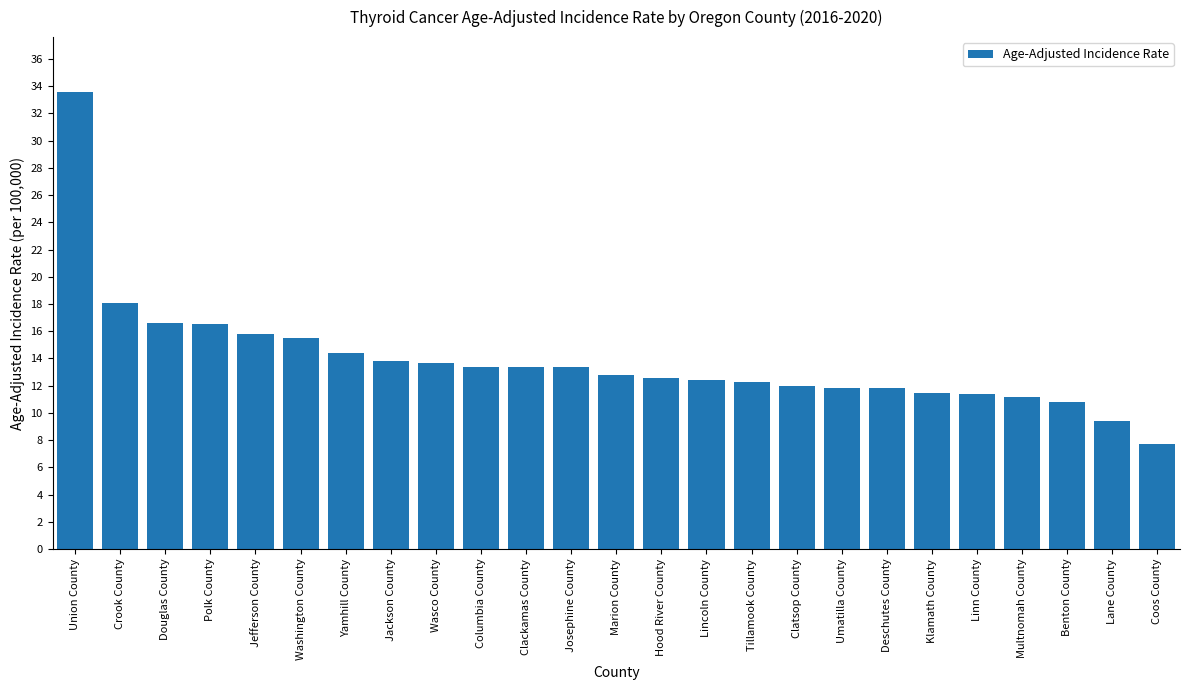

What is the change in value from Crook County to Umatilla County?

-6.3